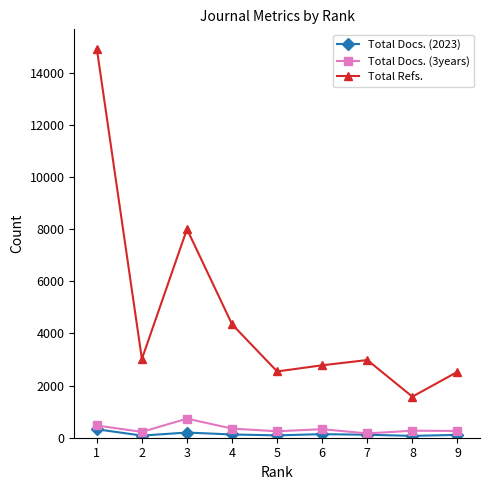

The value of Total Docs. (2023) at 1 is 325. True or false?

True